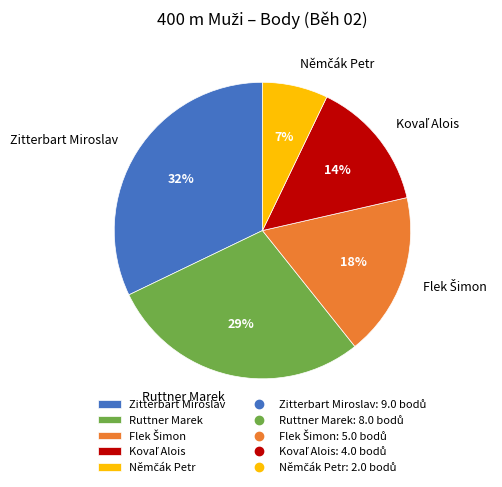

To the nearest percent, what portion does Zitterbart Miroslav represent?

32%